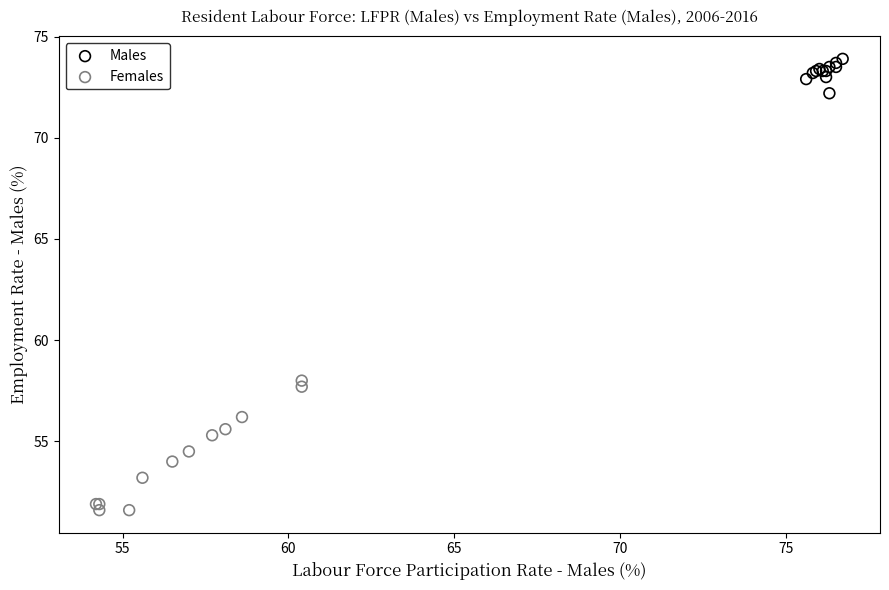

What are all the series names shown in the legend?

Males, Females